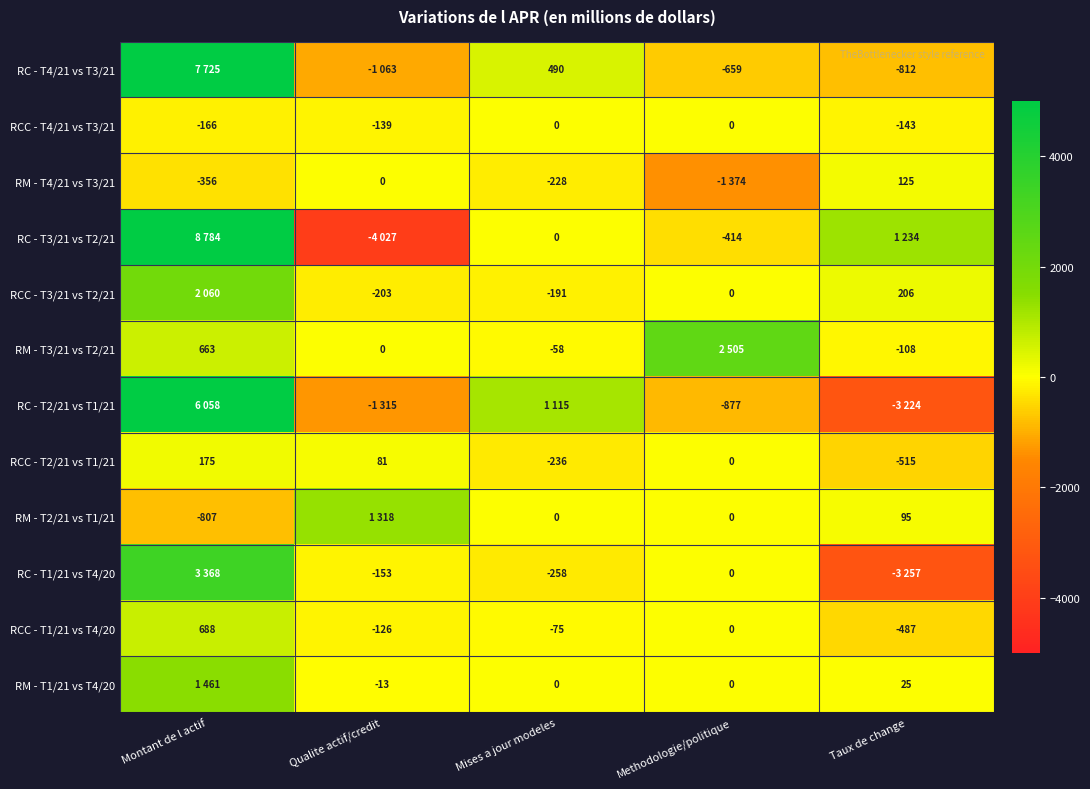

What is the difference between the RM - T3/21 vs T2/21 values at Qualite actif/credit and Mises a jour modeles?

58